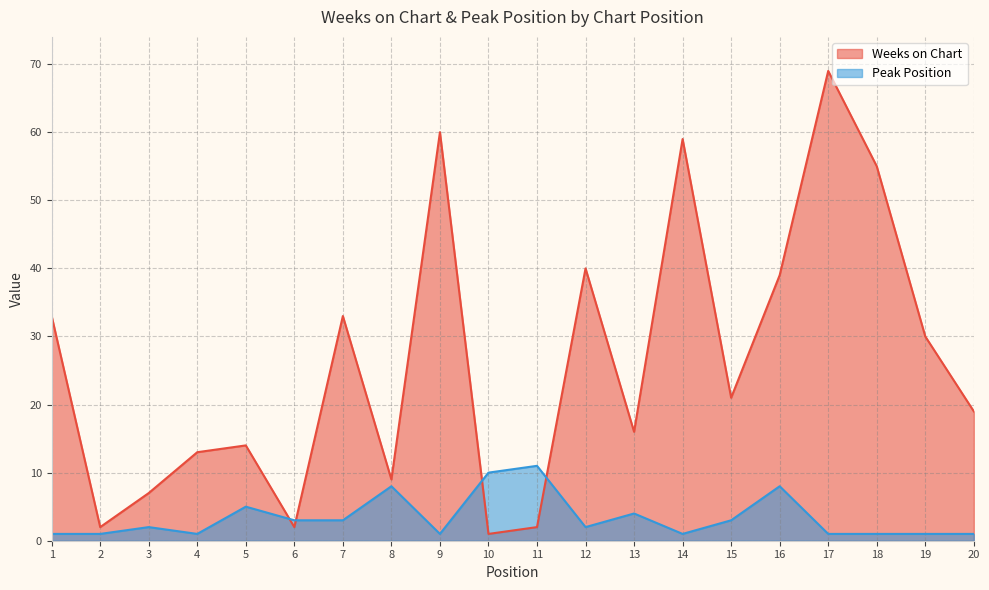

Reading right to left, transcribe all the data shown in this chart.

Weeks on Chart: 19	30	55	69	39	21	59	16	40	2	1	60	9	33	2	14	13	7	2	33
Peak Position: 1	1	1	1	8	3	1	4	2	11	10	1	8	3	3	5	1	2	1	1